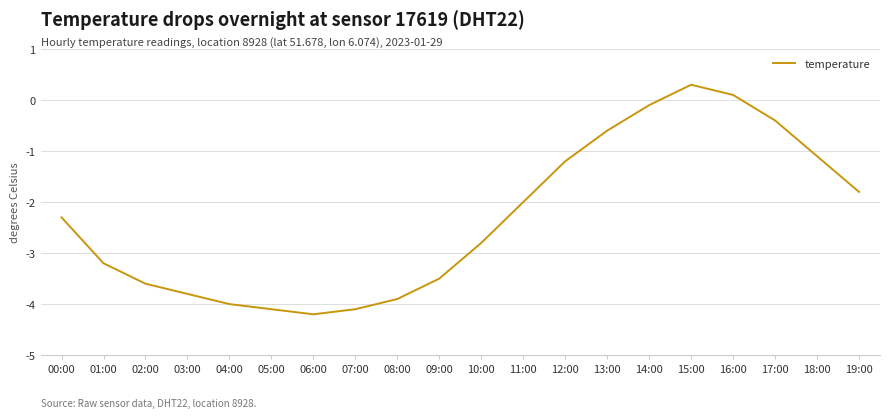

What is the difference between the values at 04:00 and 14:00?

3.9